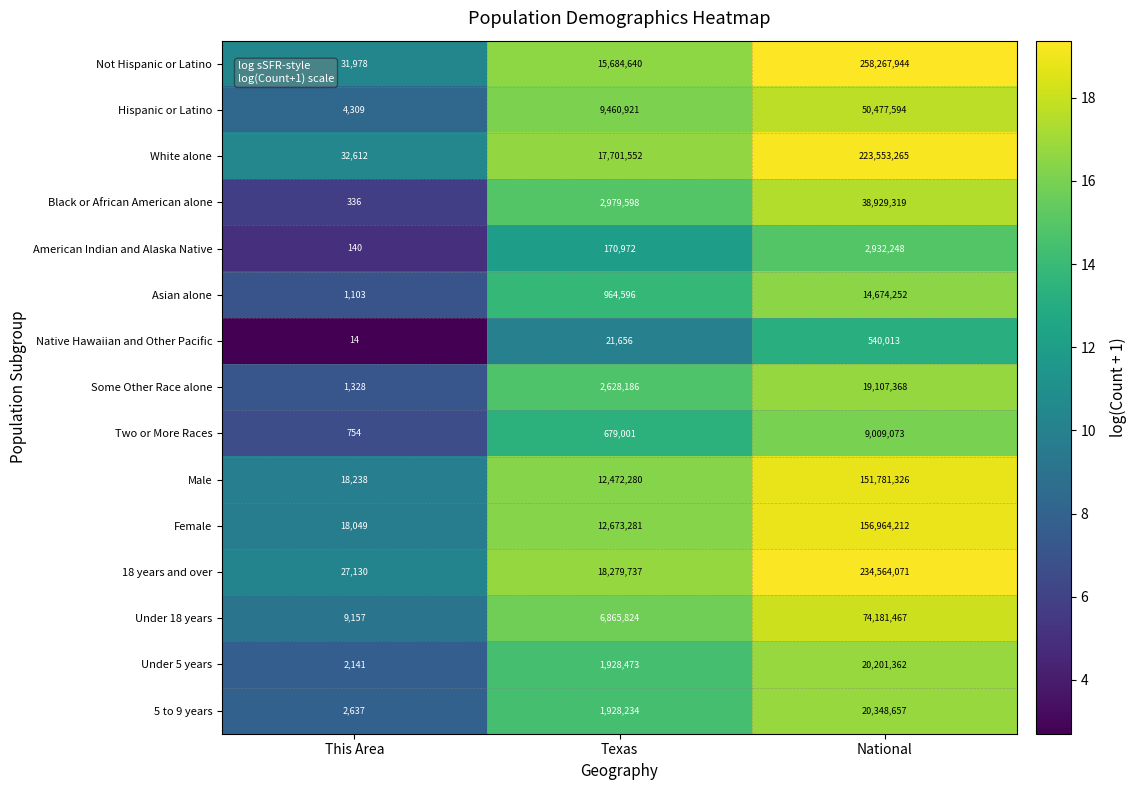

Which category has the lowest value across all series?

This Area